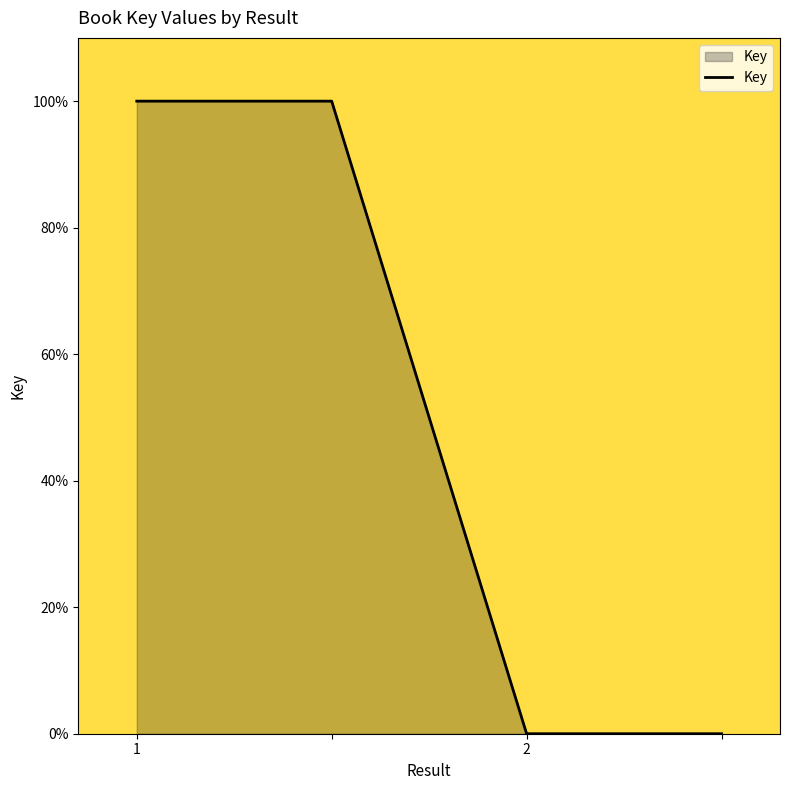

What is the maximum value shown in the chart?

100